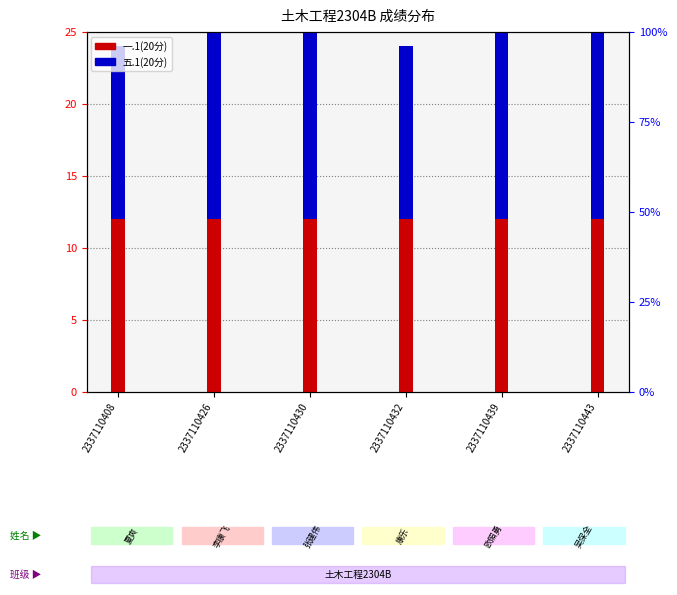

Is the value of 五.1(20分) at 2337110426 greater than the value of 一.1(20分) at 2337110426?

No